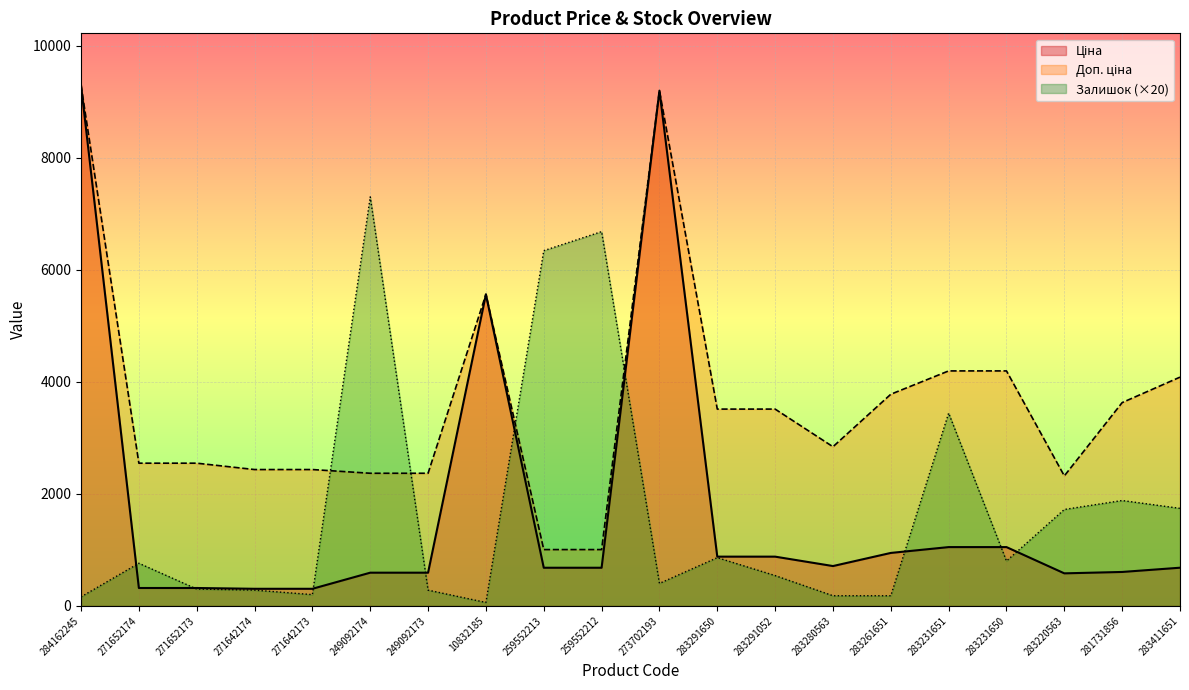

What is the lowest value of the Залишок series?

60.0